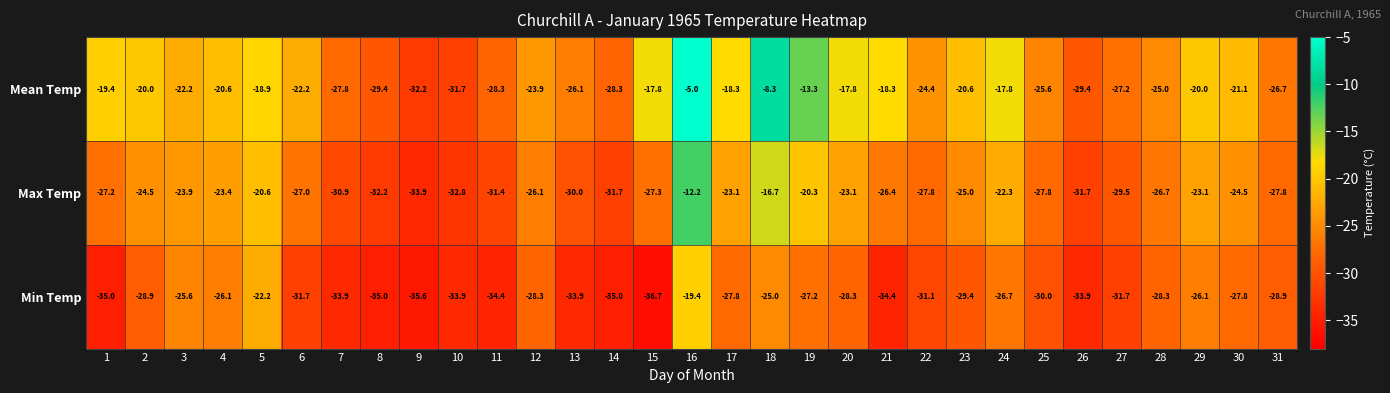

What is the minimum value shown in the chart?

-36.7